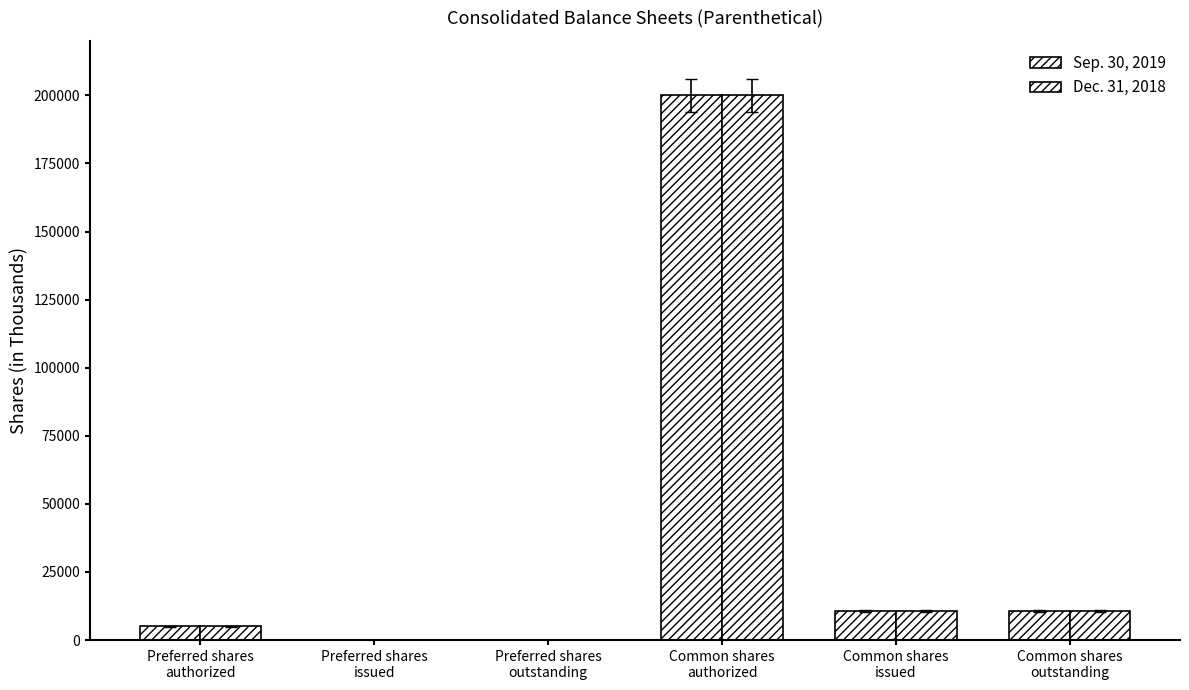

How many series are shown in this chart?

2